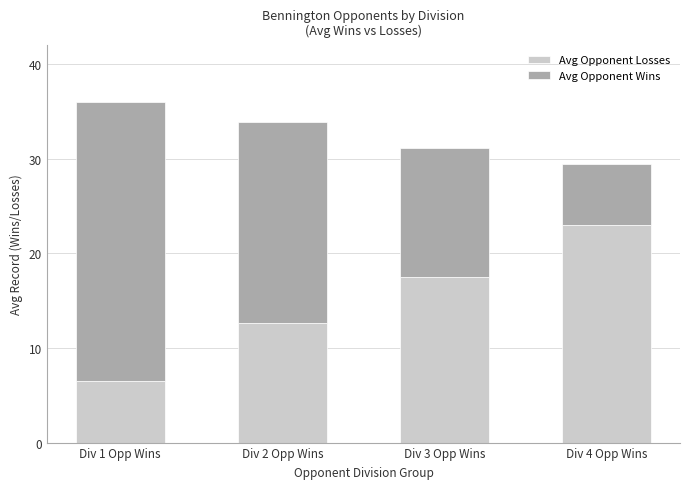

What is the difference between the Avg Opponent Losses values at Div 3 Opp Wins and Div 2 Opp Wins?

4.9